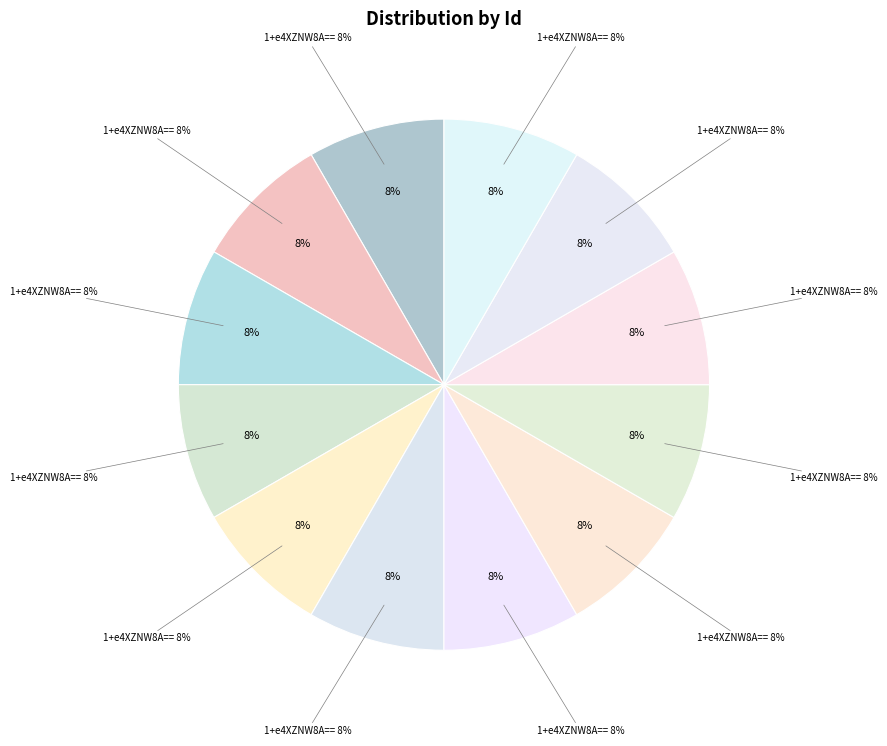

To the nearest percent, what is the average slice percentage?

8%